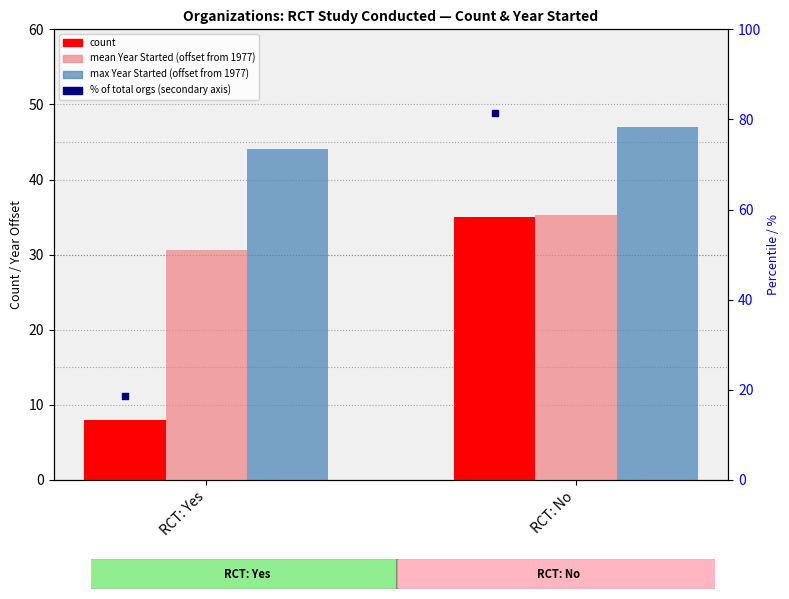

Is the value of max Year Started (offset from 1977) at RCT: No greater than the value of count at RCT: No?

Yes